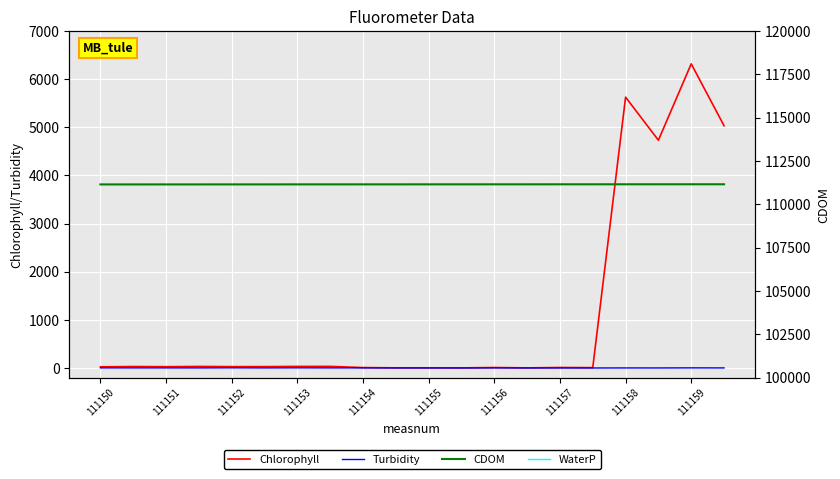

Which category has the highest value in the Chlorophyll series?

111159